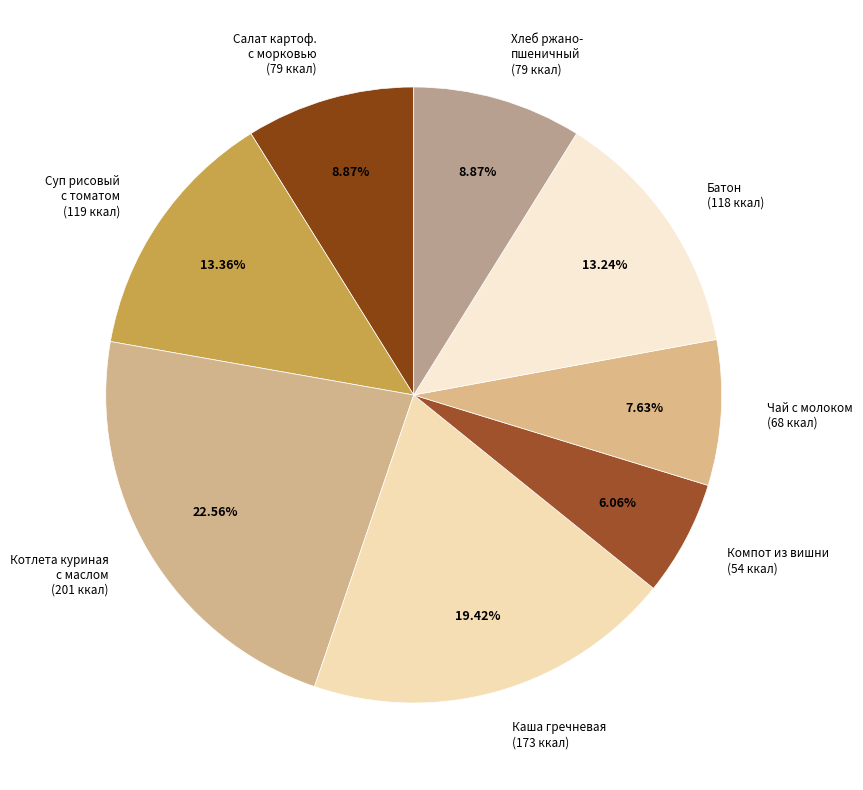

Does Компот из вишни (54 ккал) represent more than half of the total?

No